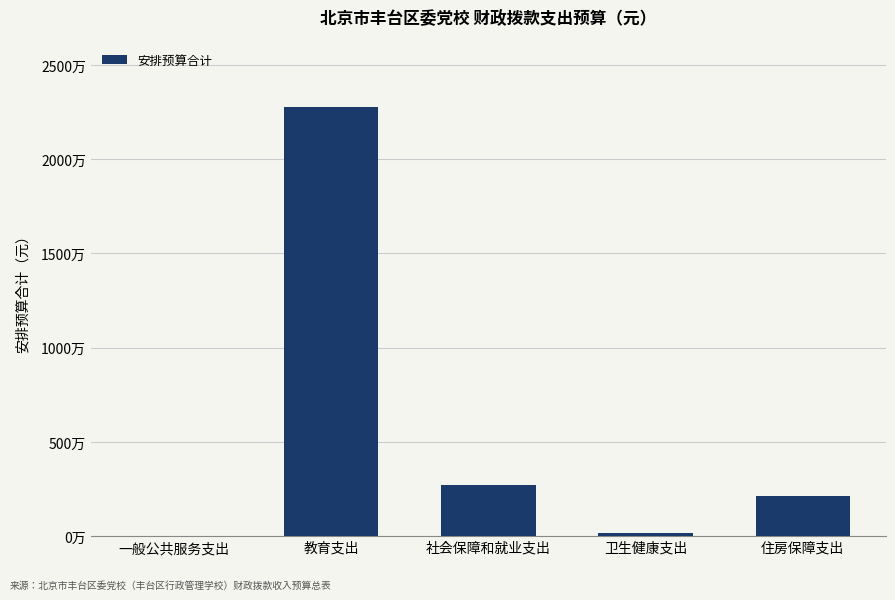

List the labels in order of value, smallest first.

一般公共服务支出, 卫生健康支出, 住房保障支出, 社会保障和就业支出, 教育支出